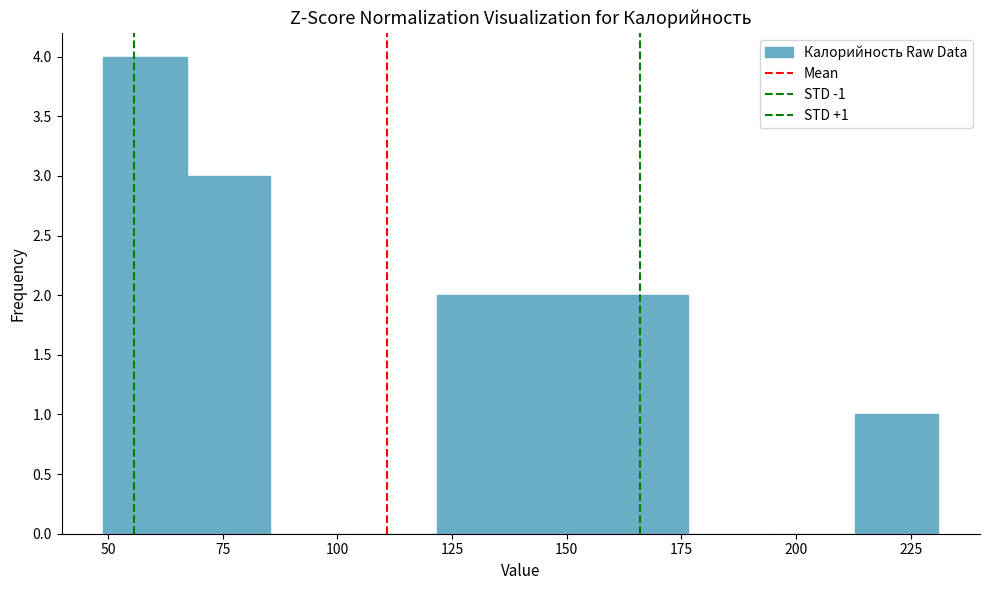

Around what value on the x-axis is the tallest bar? Give the approximate position of its centre, as read against the axis.

60